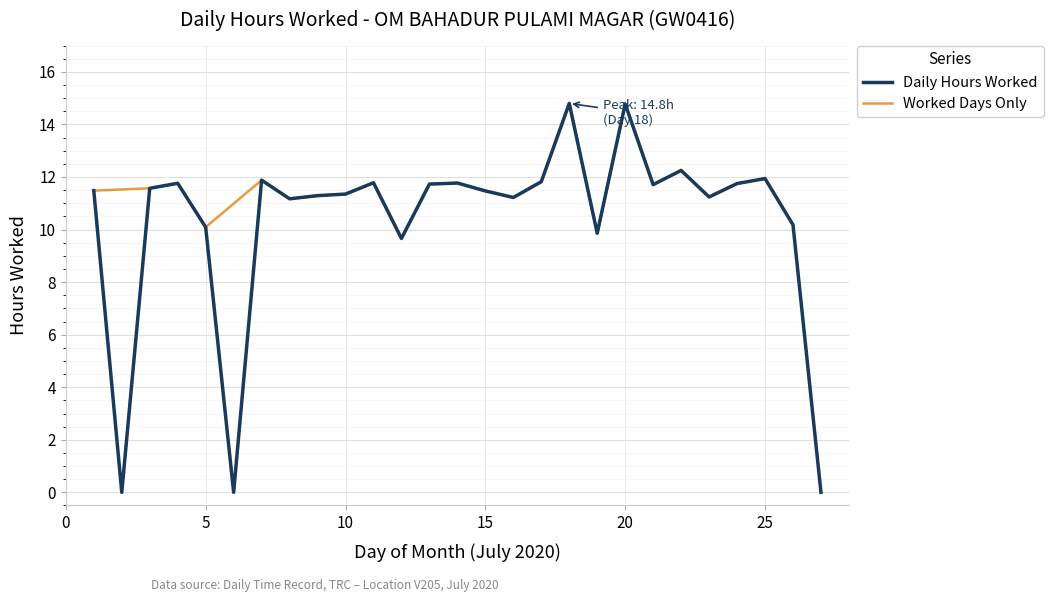

True or false: Daily Hours Worked has a value of 11.5 at 15.

True